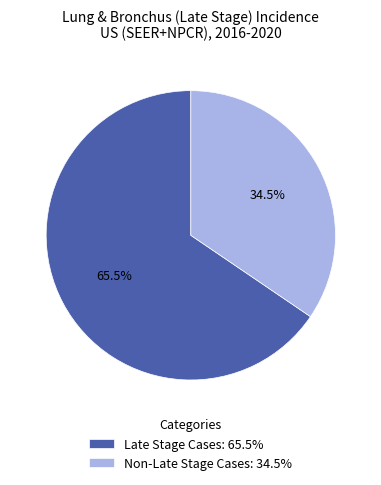

What is the majority slice?

Late Stage Cases: 65.5%